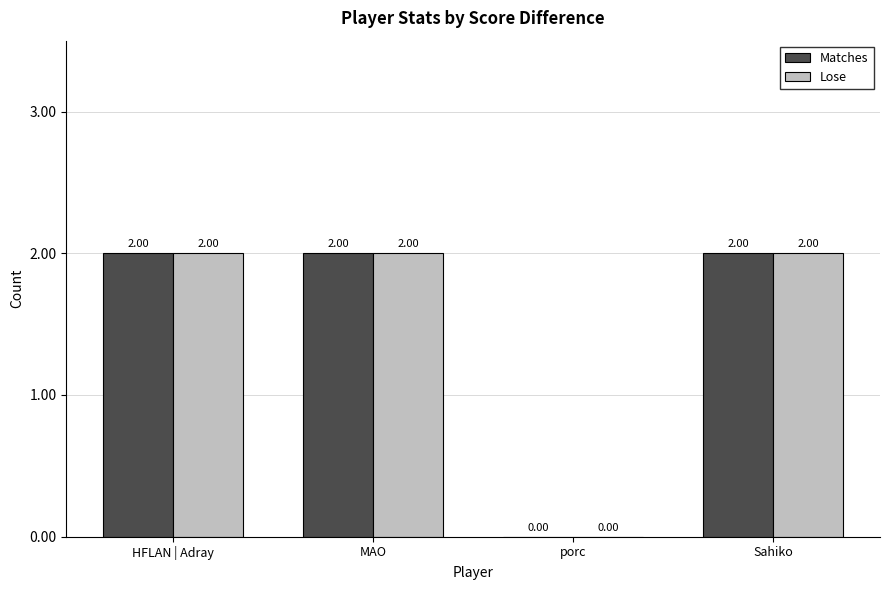

Reading left to right, transcribe all the data shown in this chart.

Matches: HFLAN | Adray=2	MAO=2	porc=0	Sahiko=2
Lose: HFLAN | Adray=2	MAO=2	porc=0	Sahiko=2